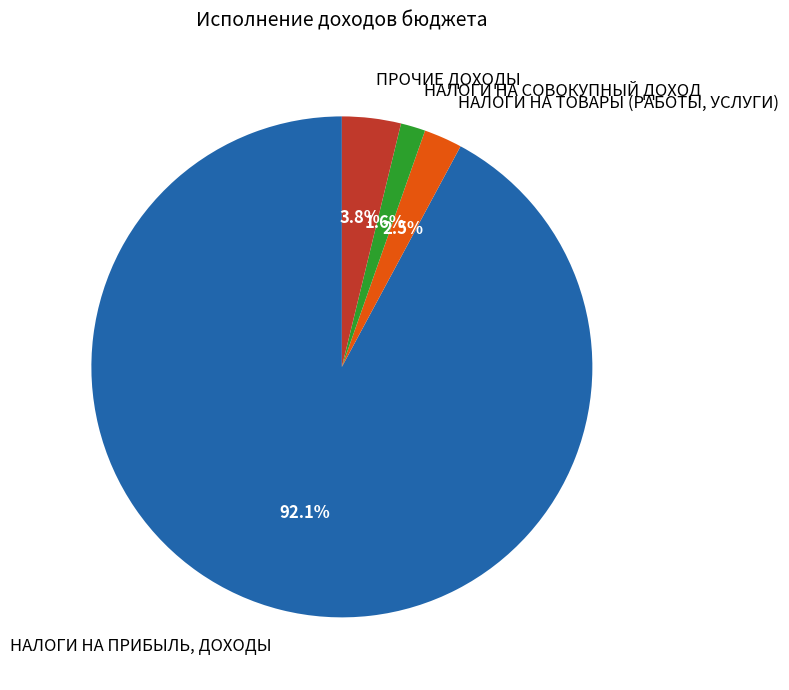

How many segments does this pie chart have?

4